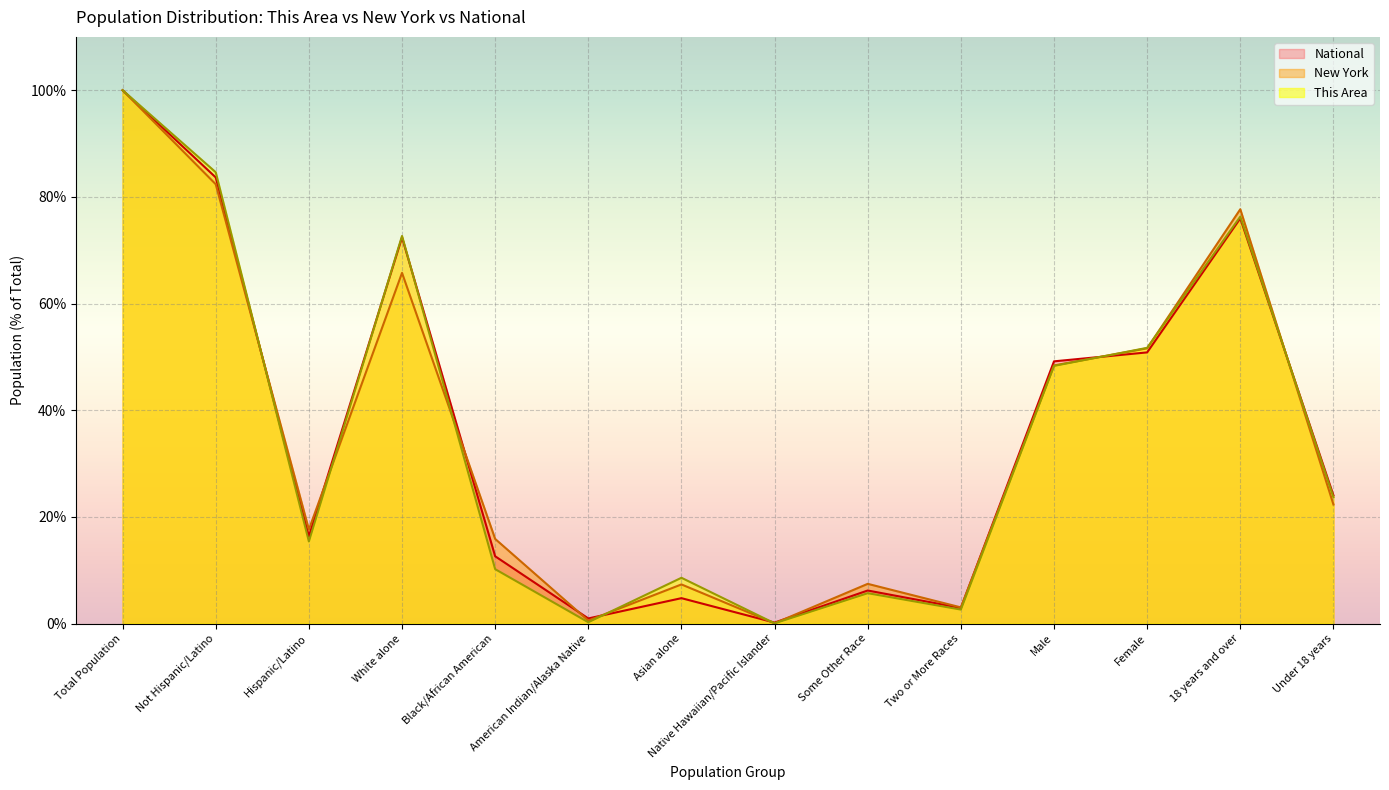

List the labels in order of National value, smallest first.

Native Hawaiian/Pacific Islander, American Indian/Alaska Native, Two or More Races, Asian alone, Some Other Race, Black/African American, Hispanic/Latino, Under 18 years, Male, Female, White alone, 18 years and over, Not Hispanic/Latino, Total Population